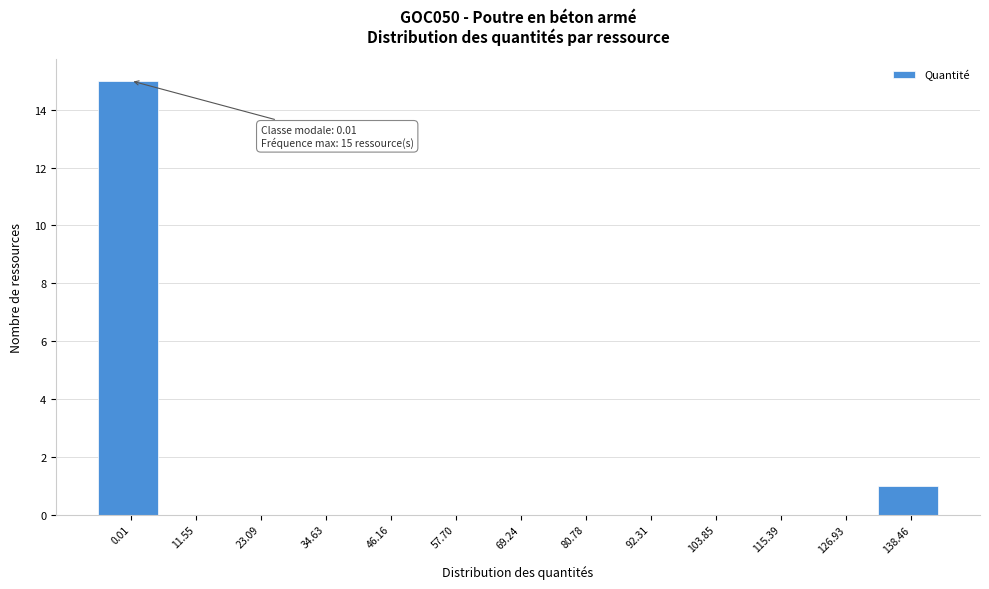

Reading left to right, list all the values displayed in this chart.

0.01=15	11.55=0	23.09=0	34.63=0	46.16=0	57.70=0	69.24=0	80.78=0	92.31=0	103.85=0	115.39=0	126.93=0	138.46=1